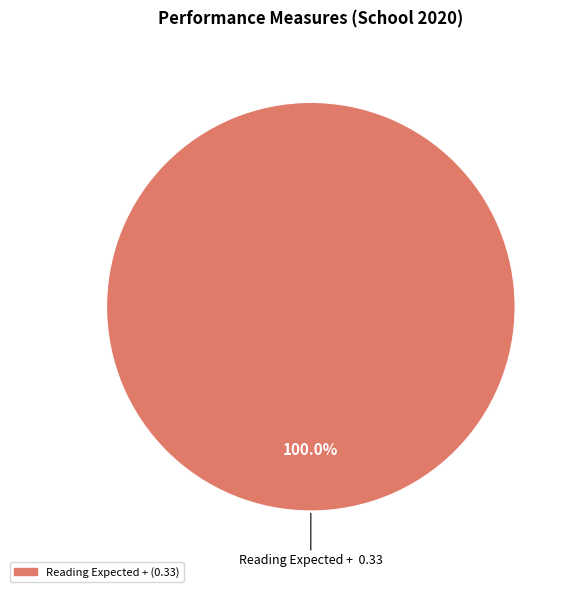

Is there a majority slice in this chart?

Yes